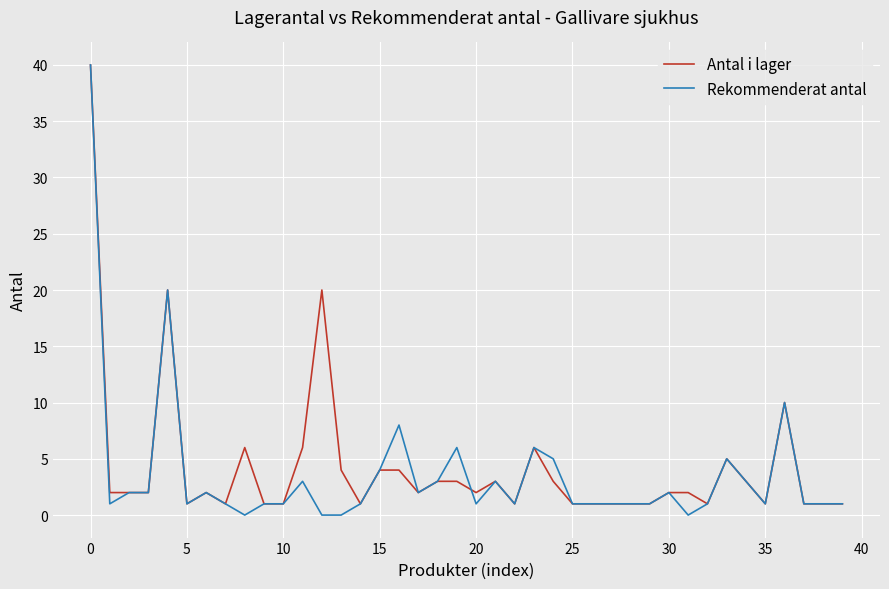

What is the highest value of the Antal i lager series?

40